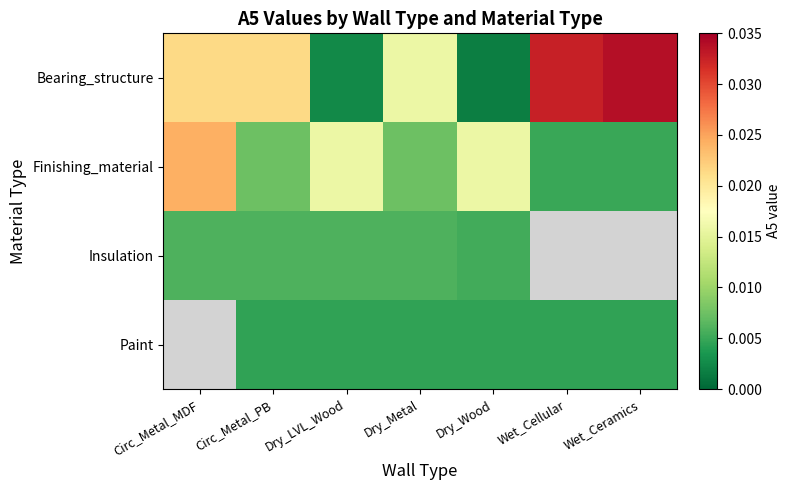

At which category does the chart reach its peak across all series?

Wet_Ceramics